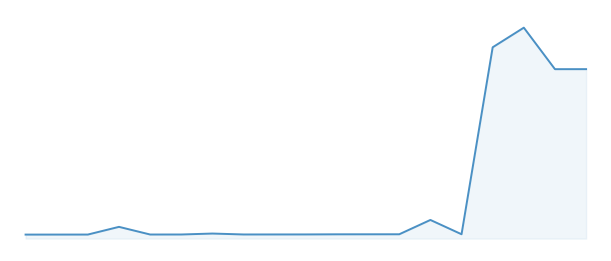

Which category has the highest value across all series?

16